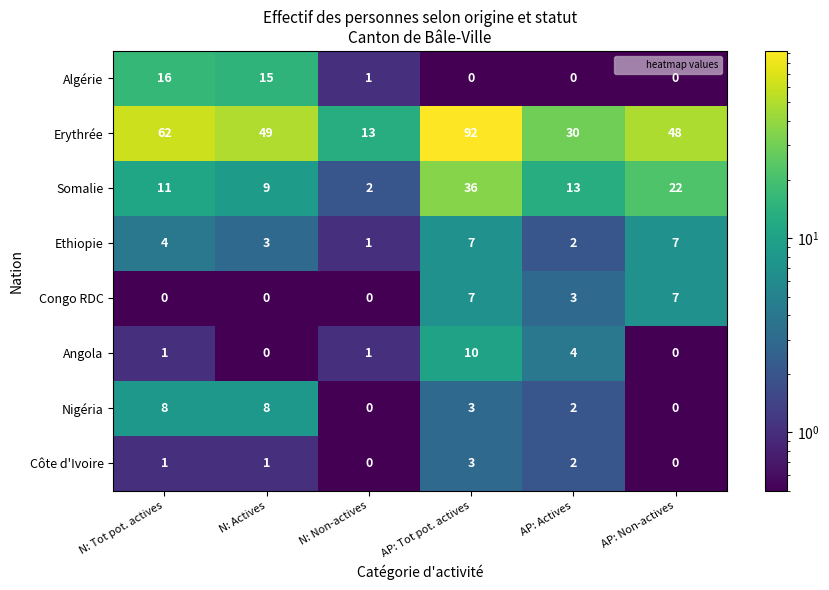

Where is Ethiopie nearest to the value 4?

N: Tot pot. actives